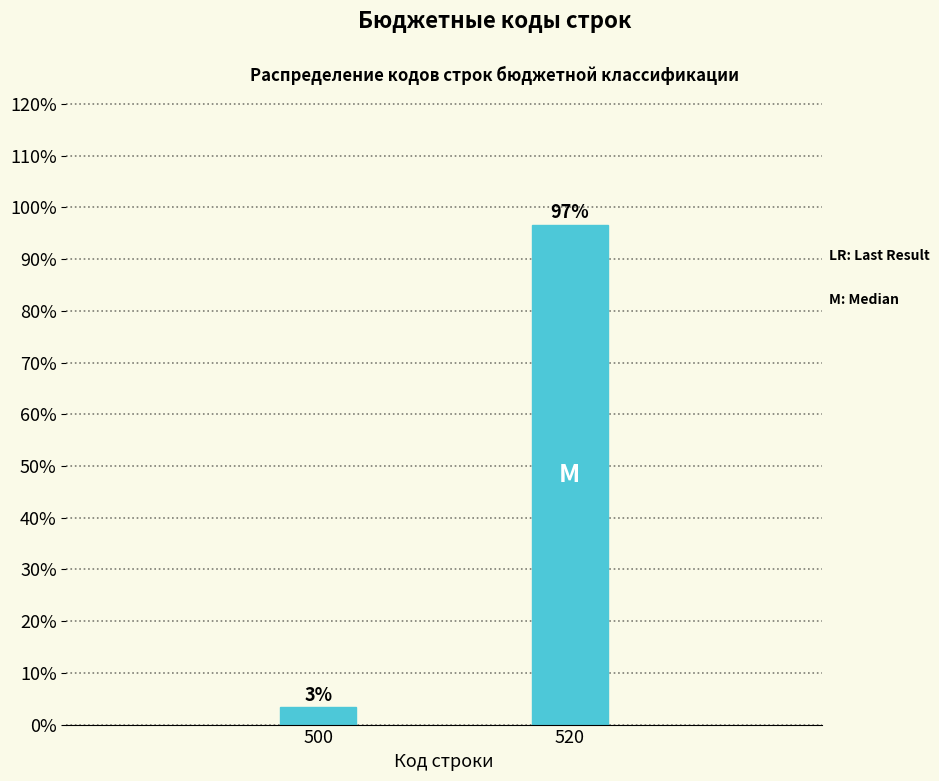

List the labels in order of value, smallest first.

500, 520